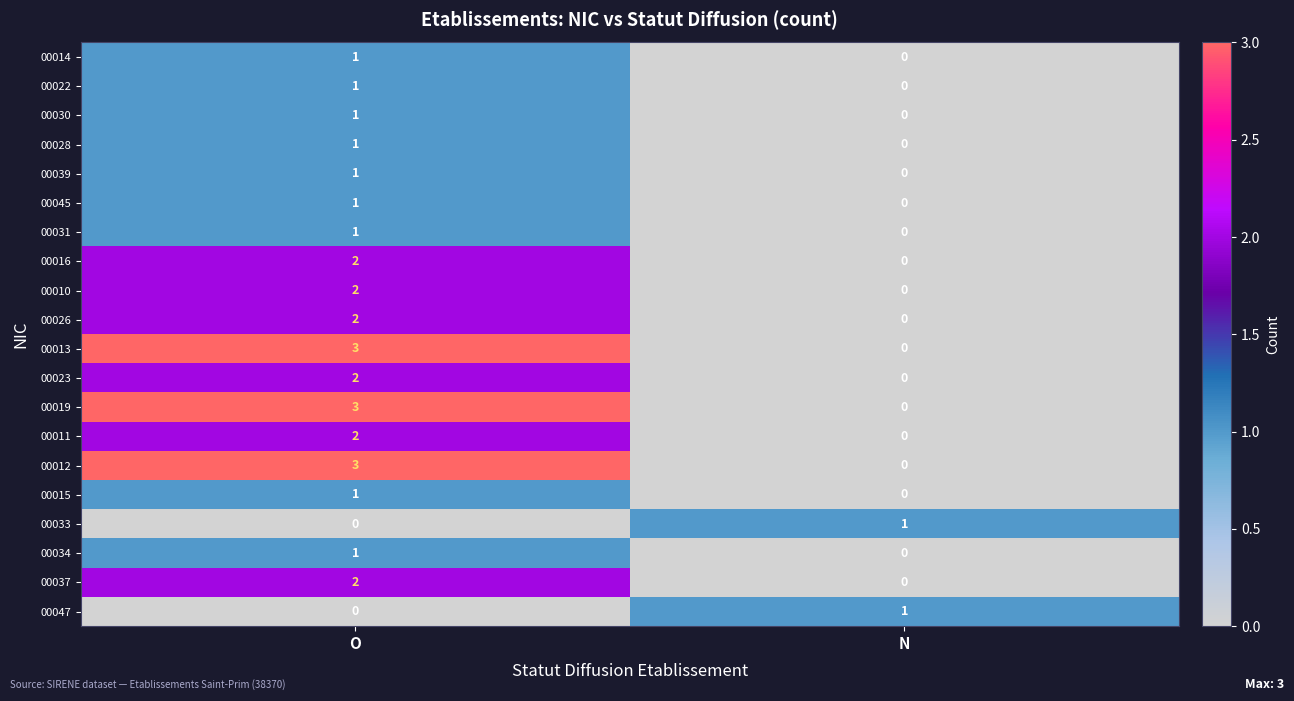

Is the value of 00026 at O greater than the value of 00047 at O?

Yes